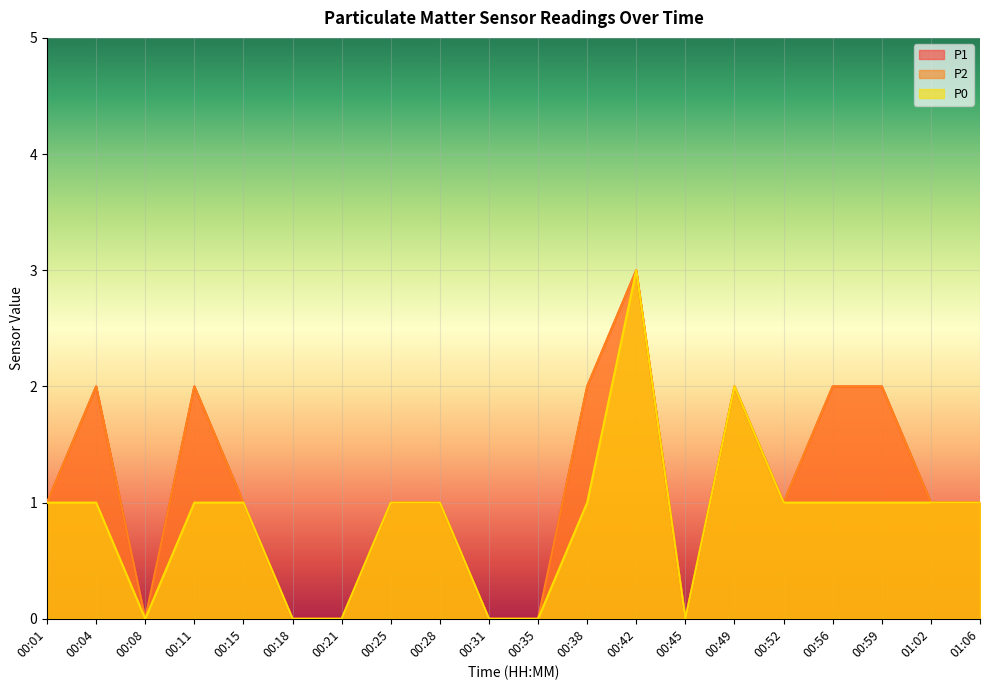

In P1, how many points are lower than both neighbors (excluding endpoints)?

3